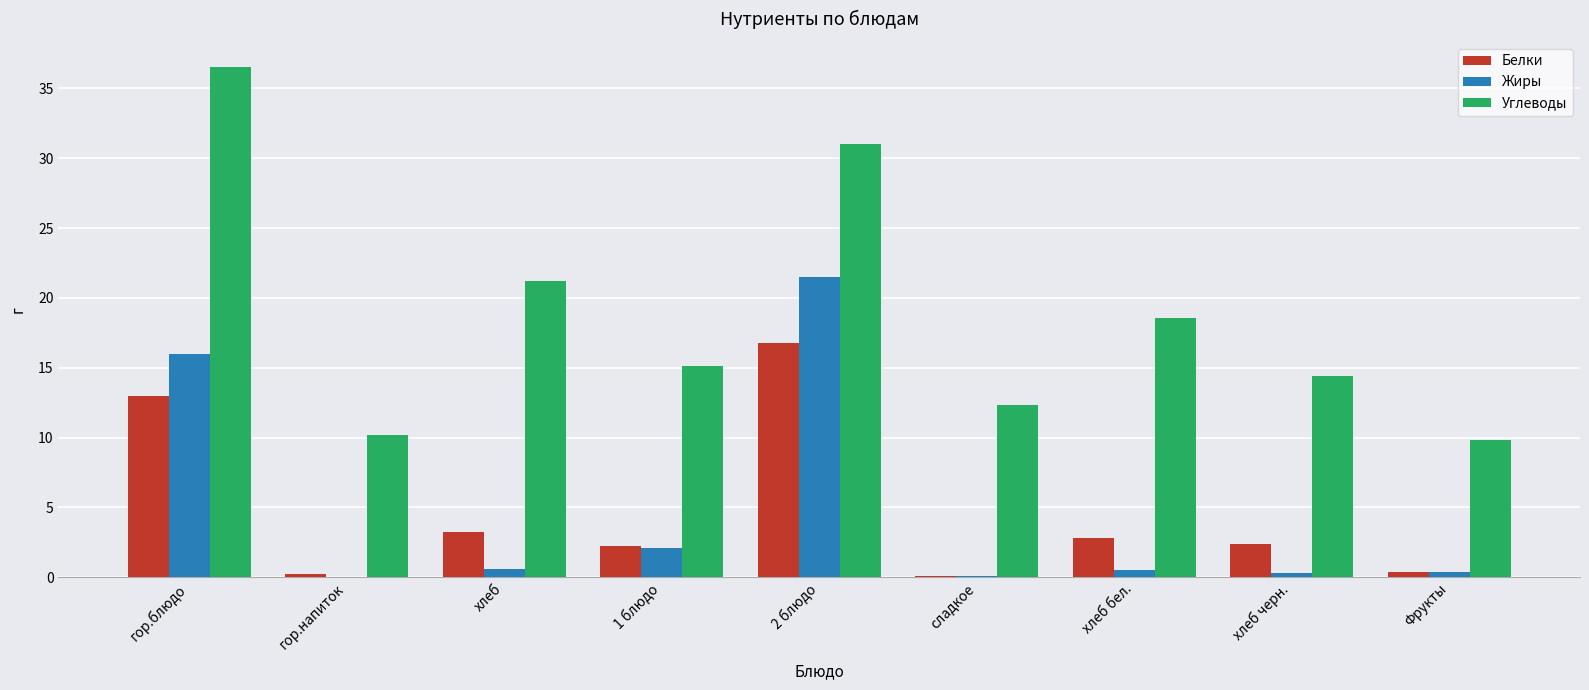

Which series has the largest total across all categories?

Углеводы